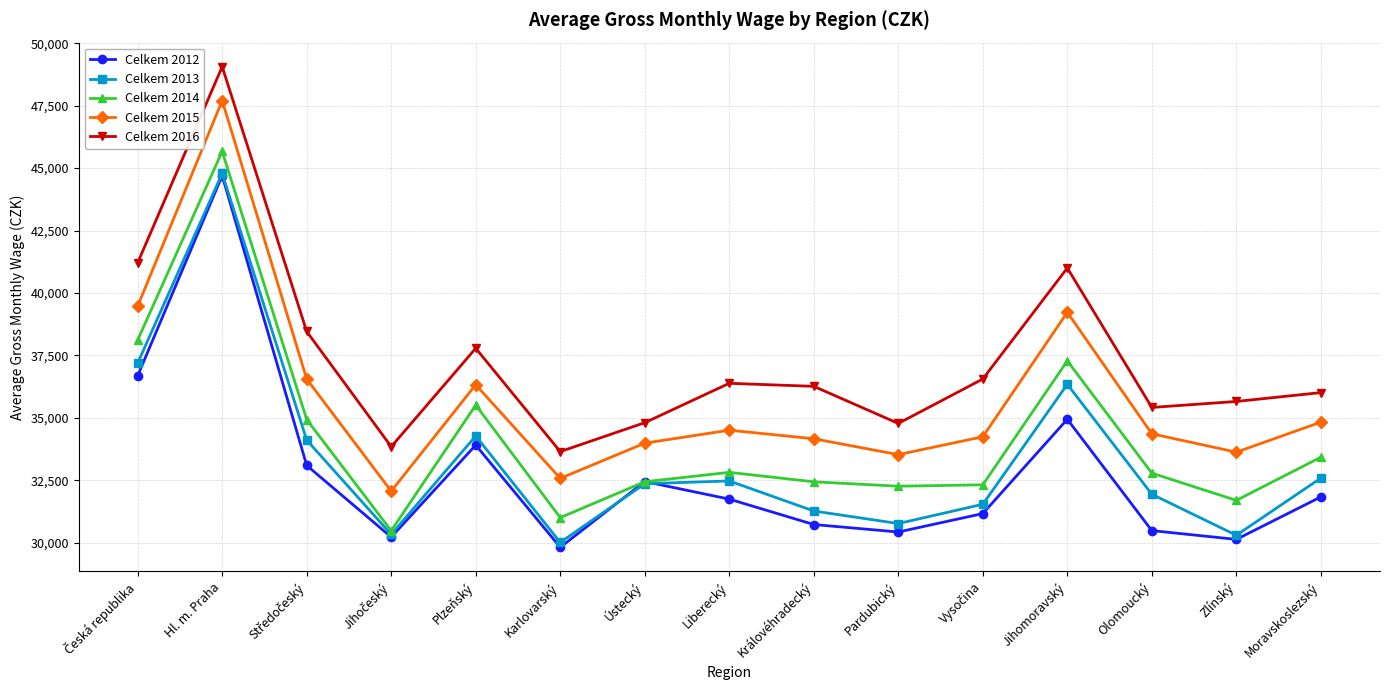

What position from the left is Liberecký?

8